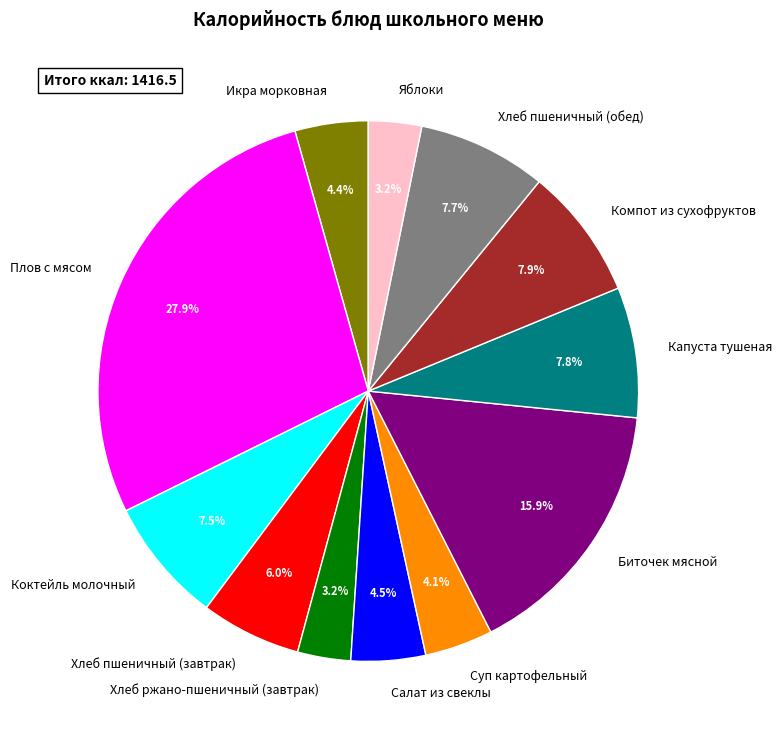

Which category has the biggest portion of the pie?

Плов с мясом